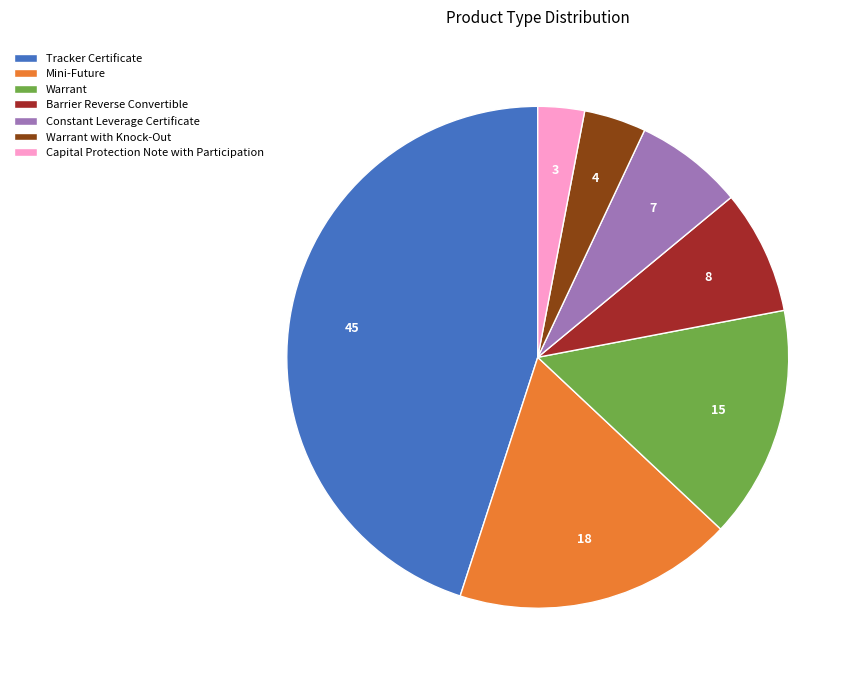

Count the number of slices in the pie.

7